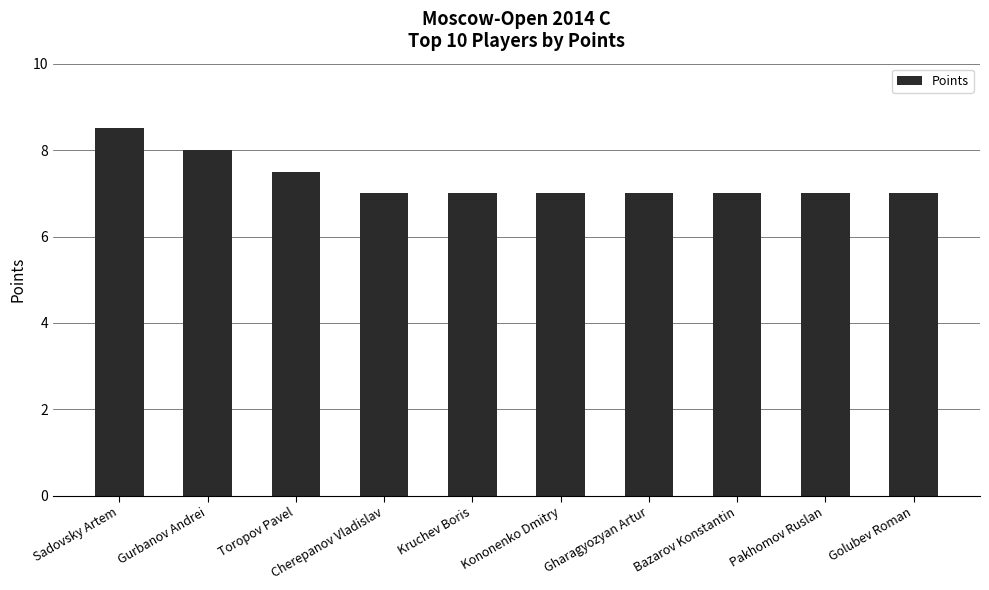

What is the smallest value displayed?

7.0